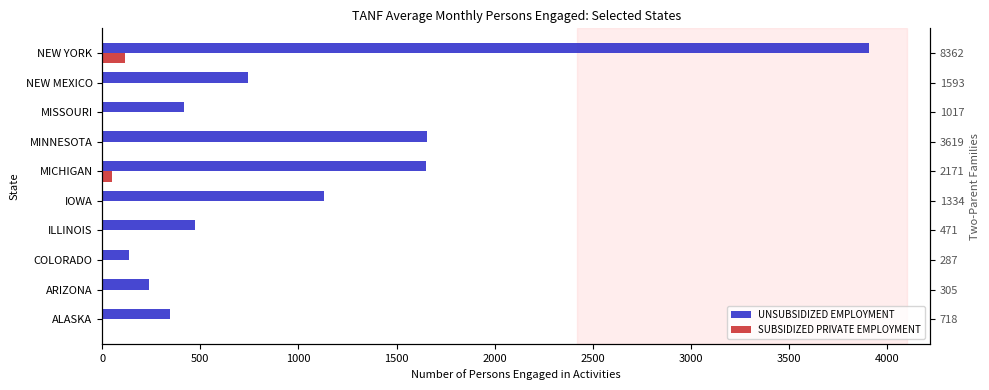

Between COLORADO and MICHIGAN, which series saw the biggest shift?

UNSUBSIDIZED EMPLOYMENT